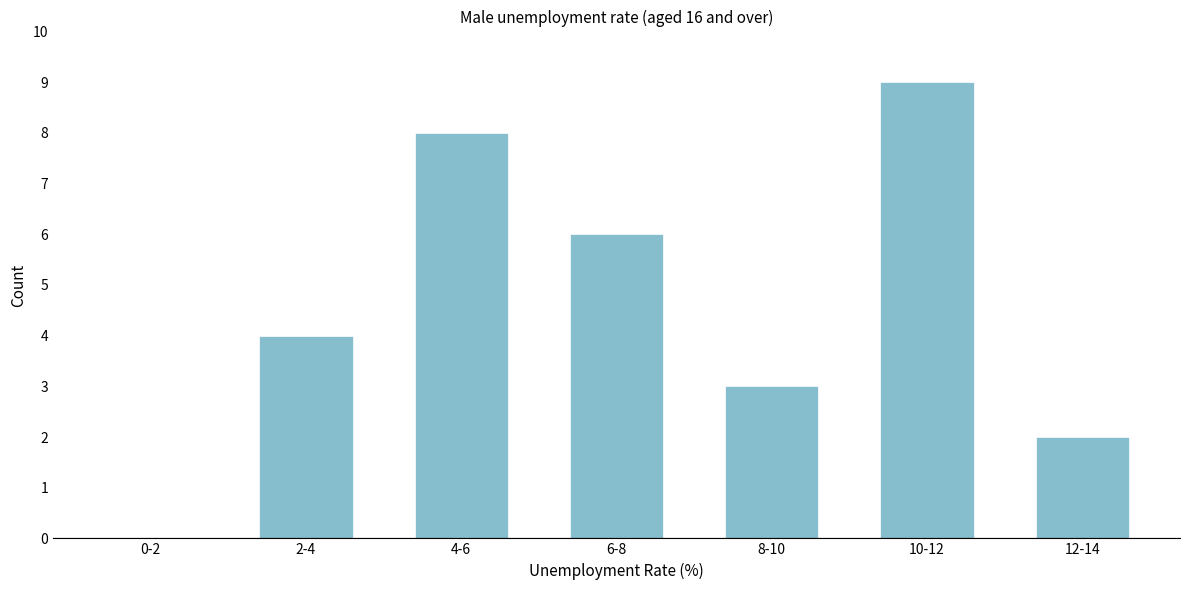

Reading right to left, list all the values displayed in this chart.

12-14=2	10-12=9	8-10=3	6-8=6	4-6=8	2-4=4	0-2=0